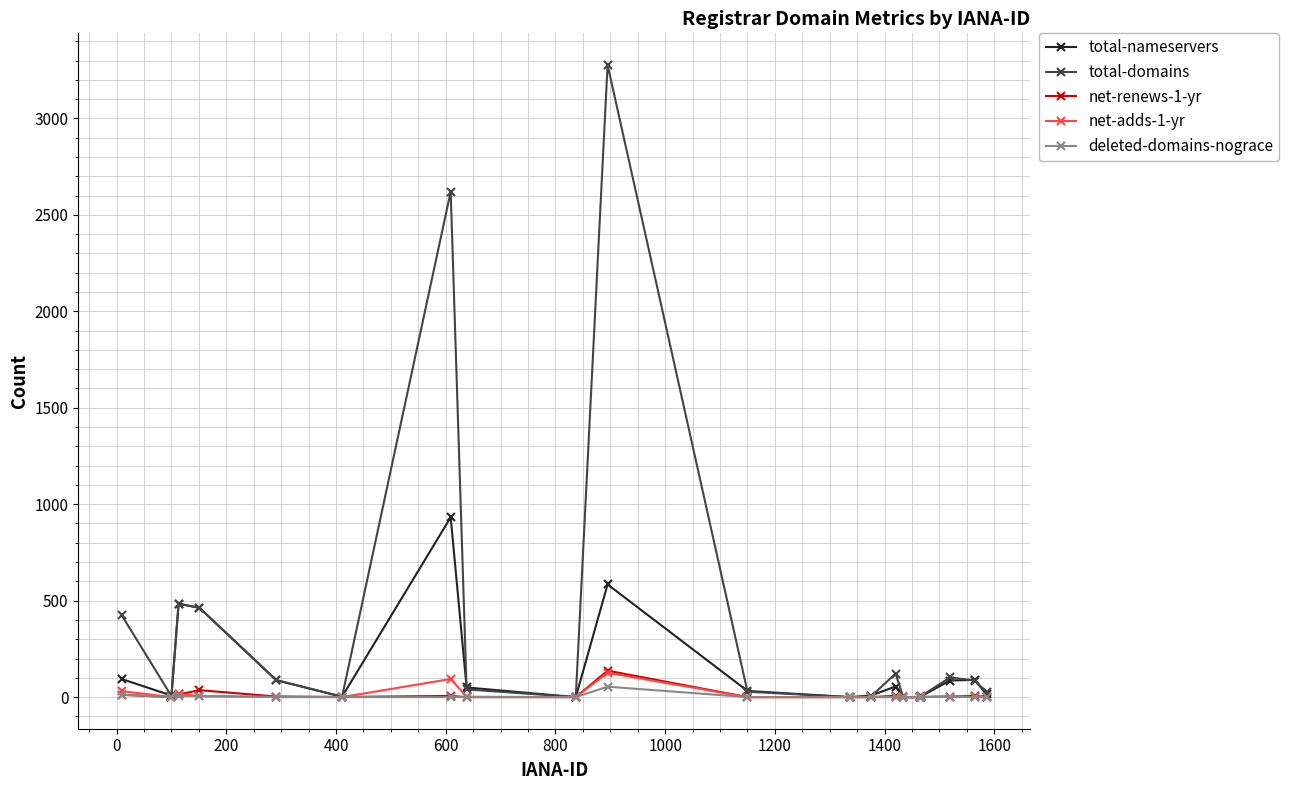

What is the greatest value displayed?

3277